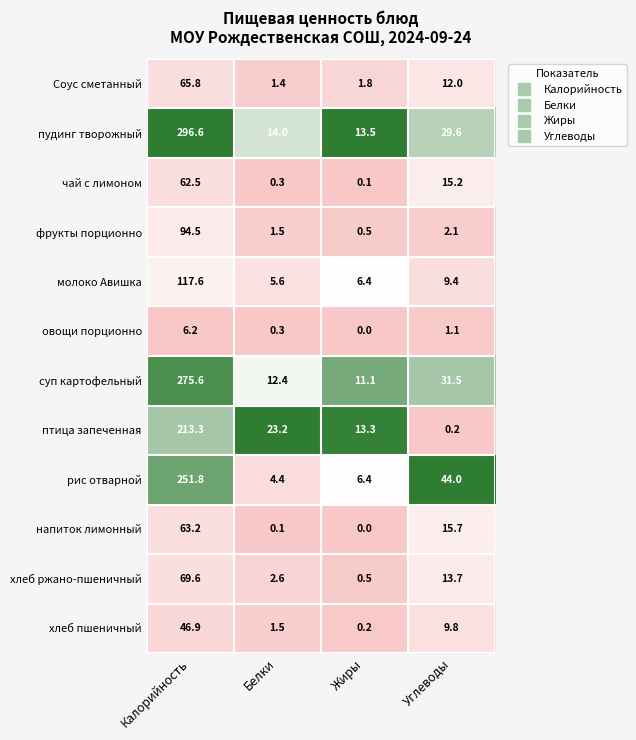

What is the total value across all series at Углеводы?

184.3